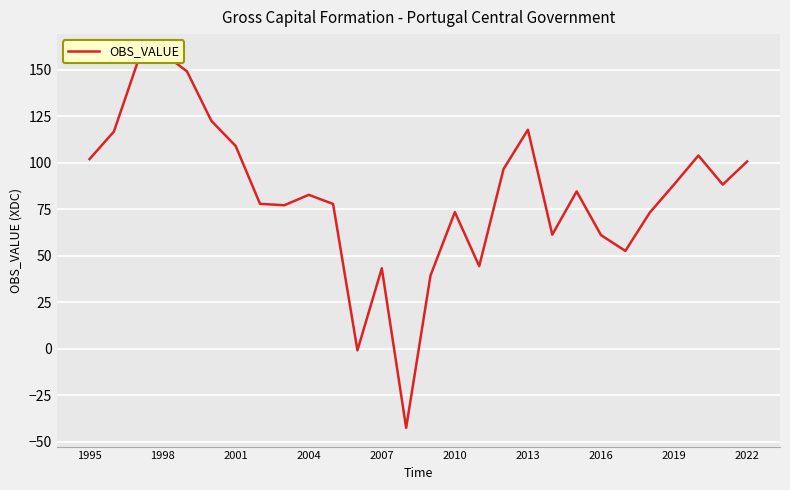

Where is the data nearest to the value 58?

2016